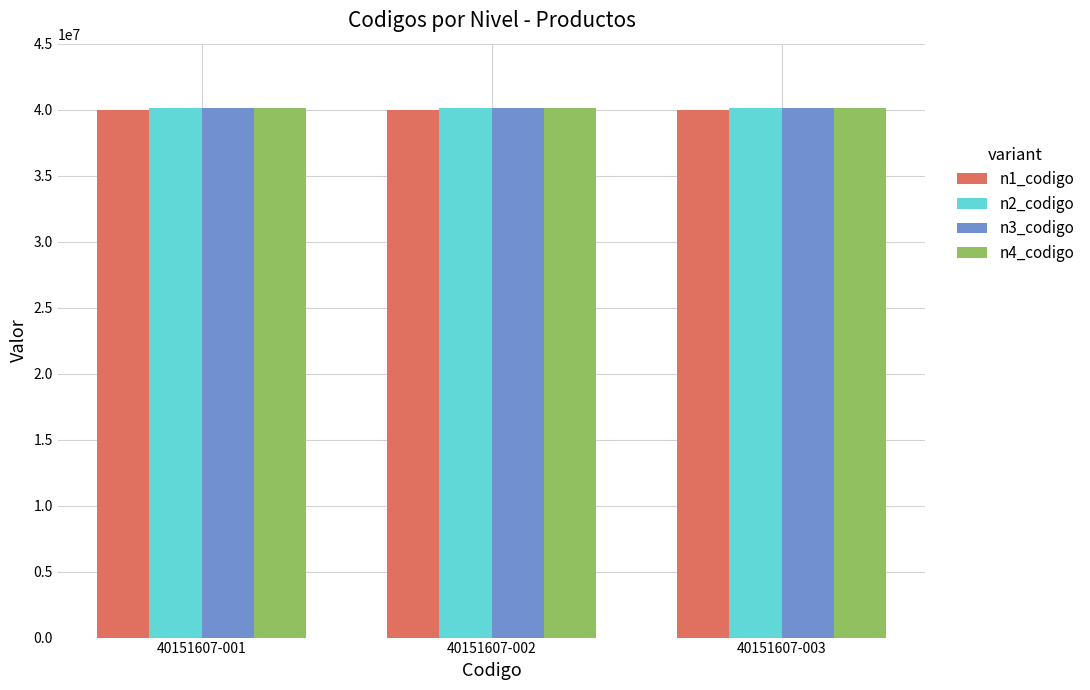

What is the spread (max minus min) of values at 40151607-002?

151607